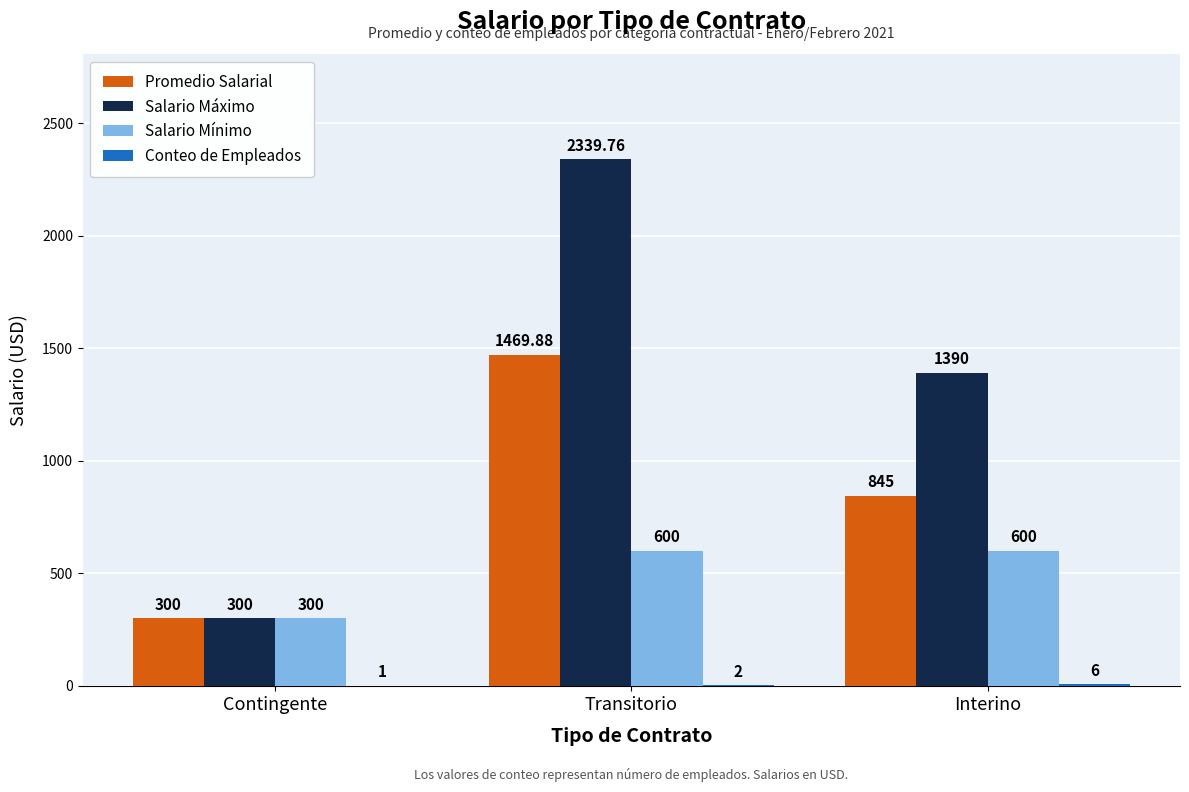

Is it true that Promedio Salarial equals 242.2 at Interino?

False